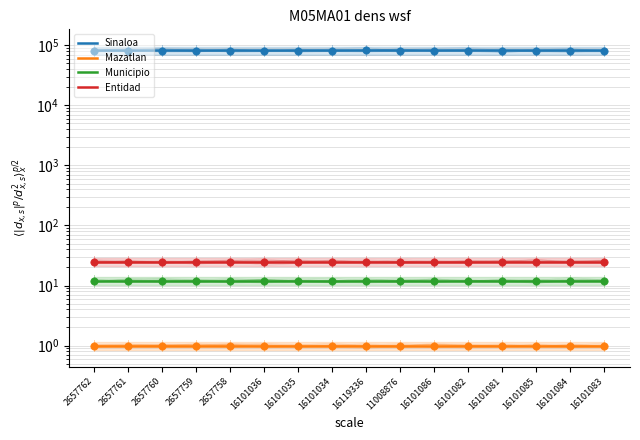

At which category is the sum across all series the highest?

16119336